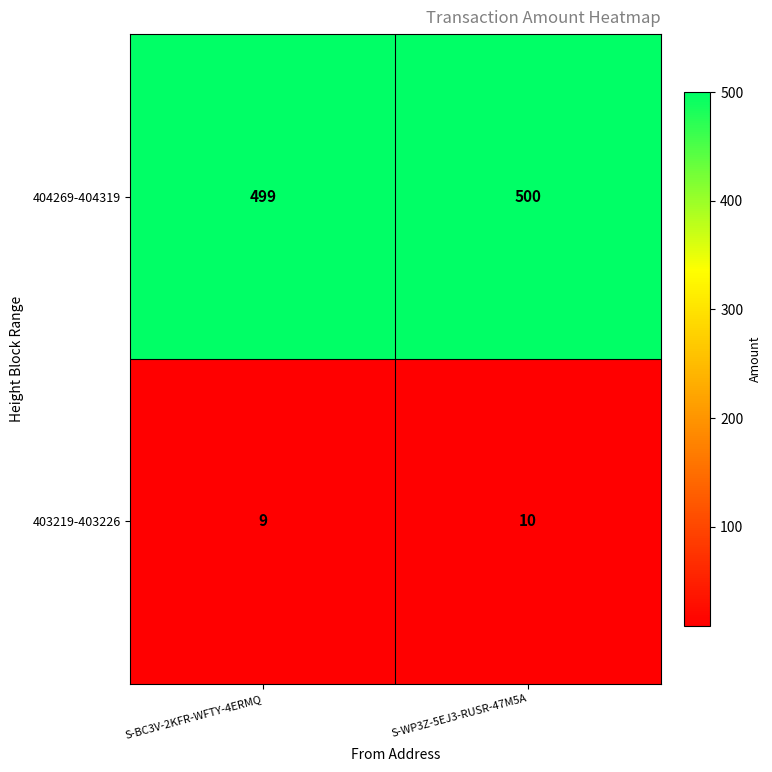

List the series in order of their overall mean, highest first.

404269-404319, 403219-403226